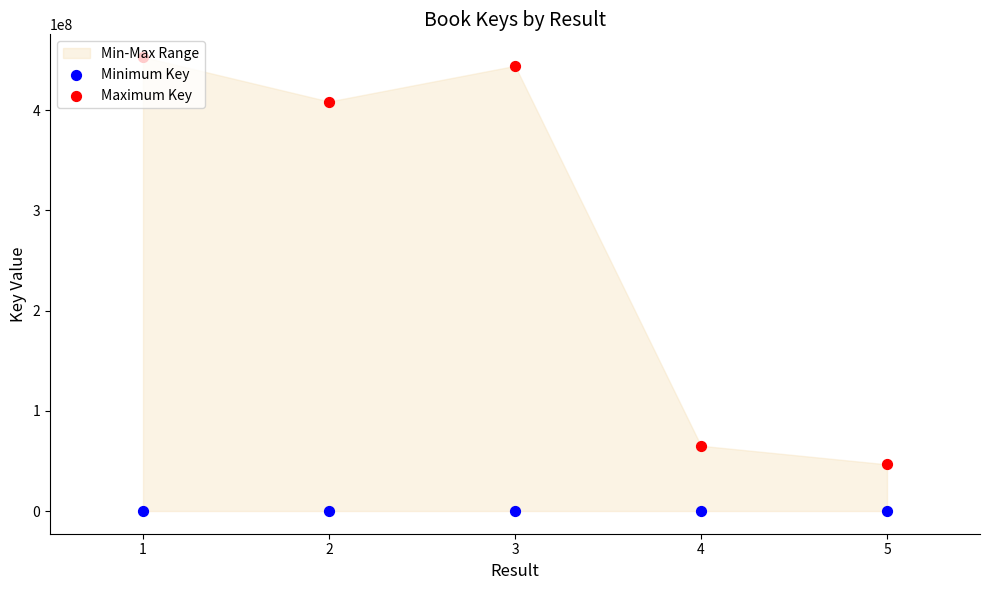

At how many categories does at least one series exceed 192840254?

3